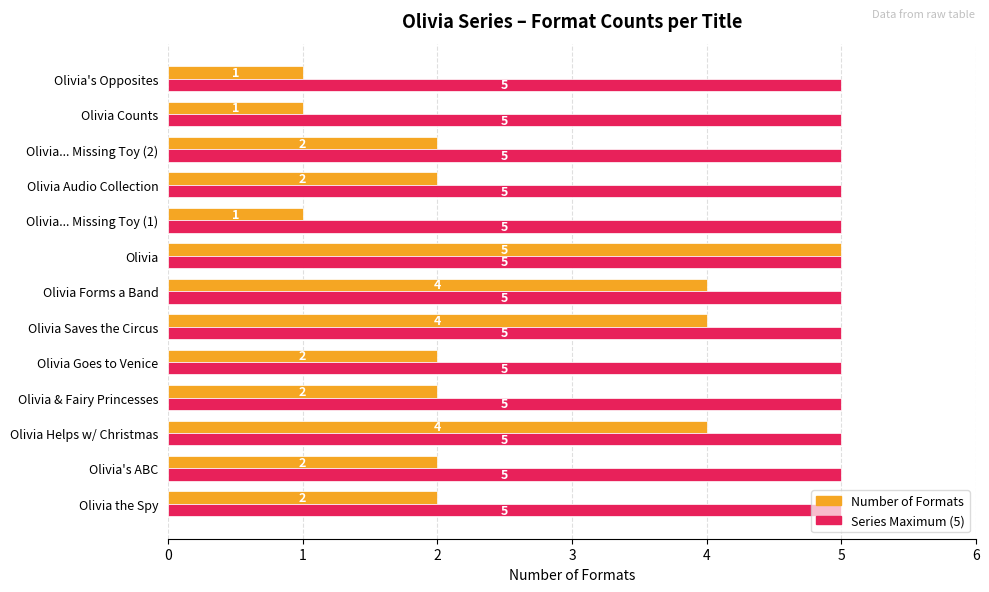

What is the spread (max minus min) of values at Olivia's ABC?

3